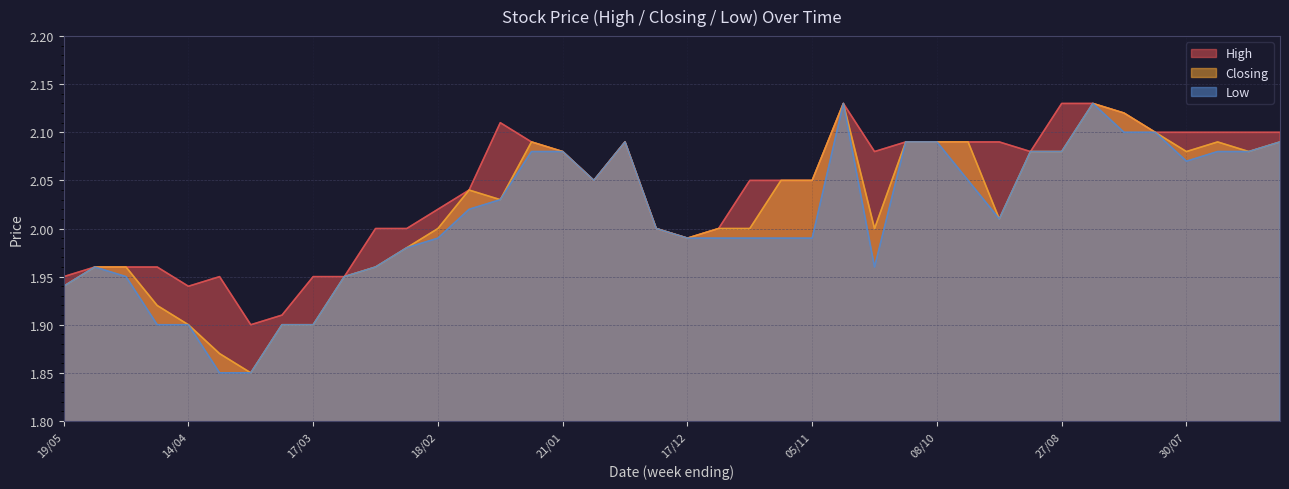

Between 12/11 and 20/08, which is larger?

20/08